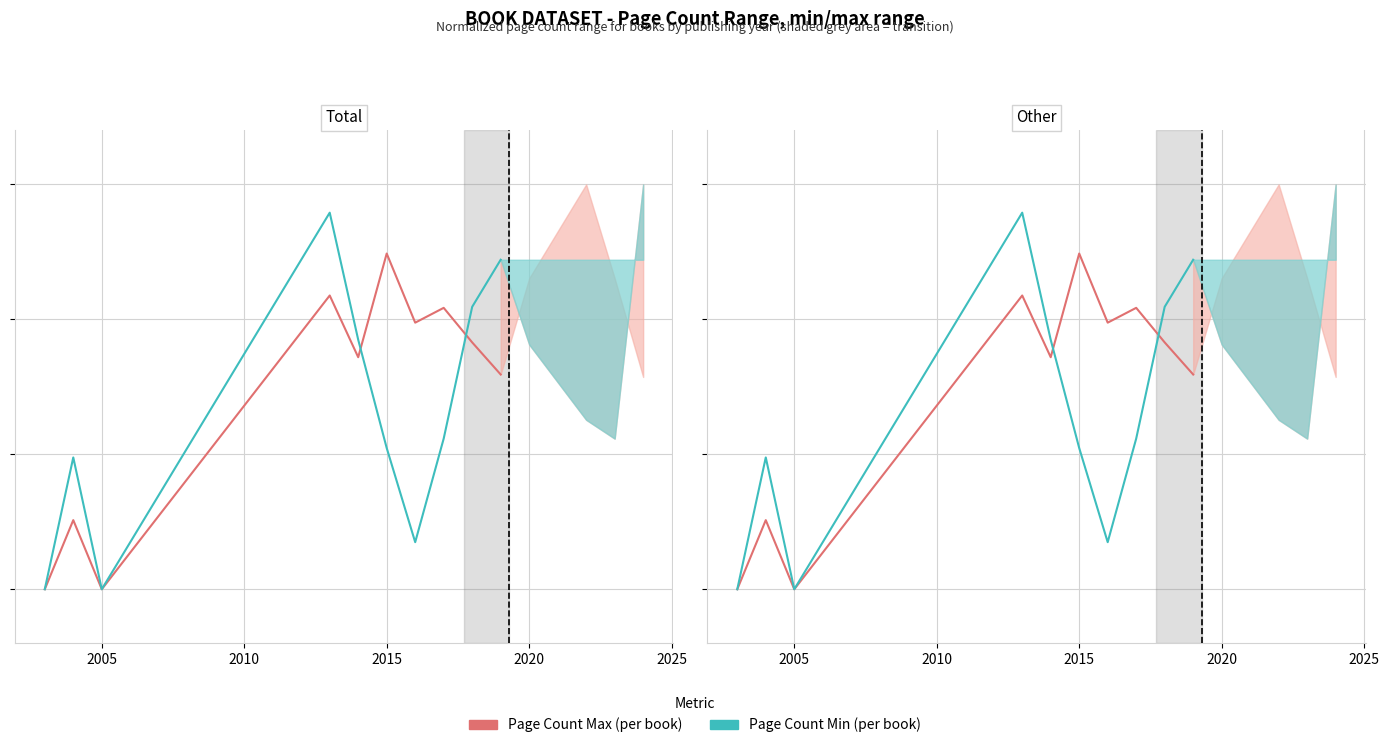

What is the sum of all Page Count Max values?

121.9